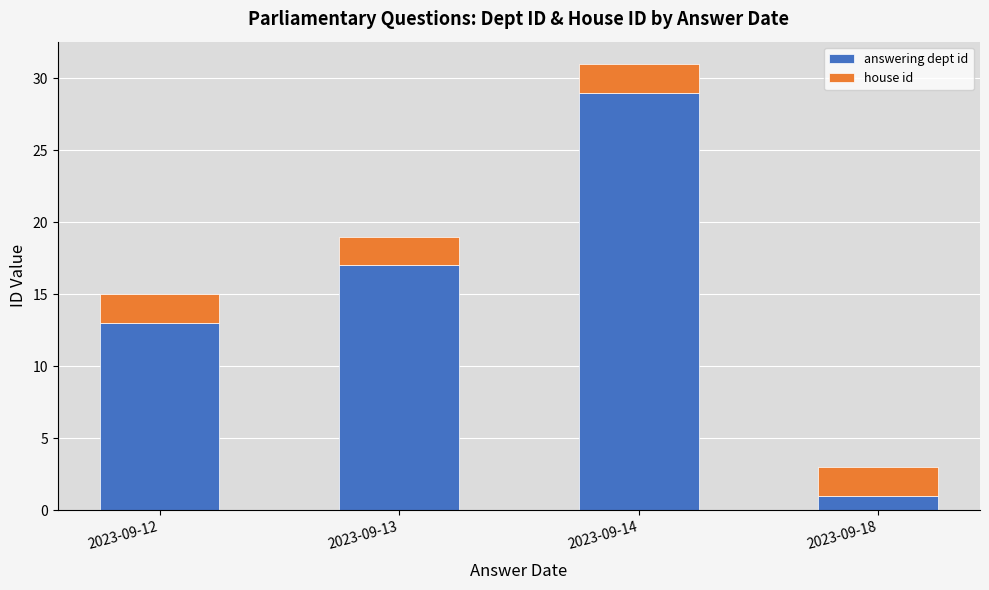

What is the total value across all series at 2023-09-12?

15